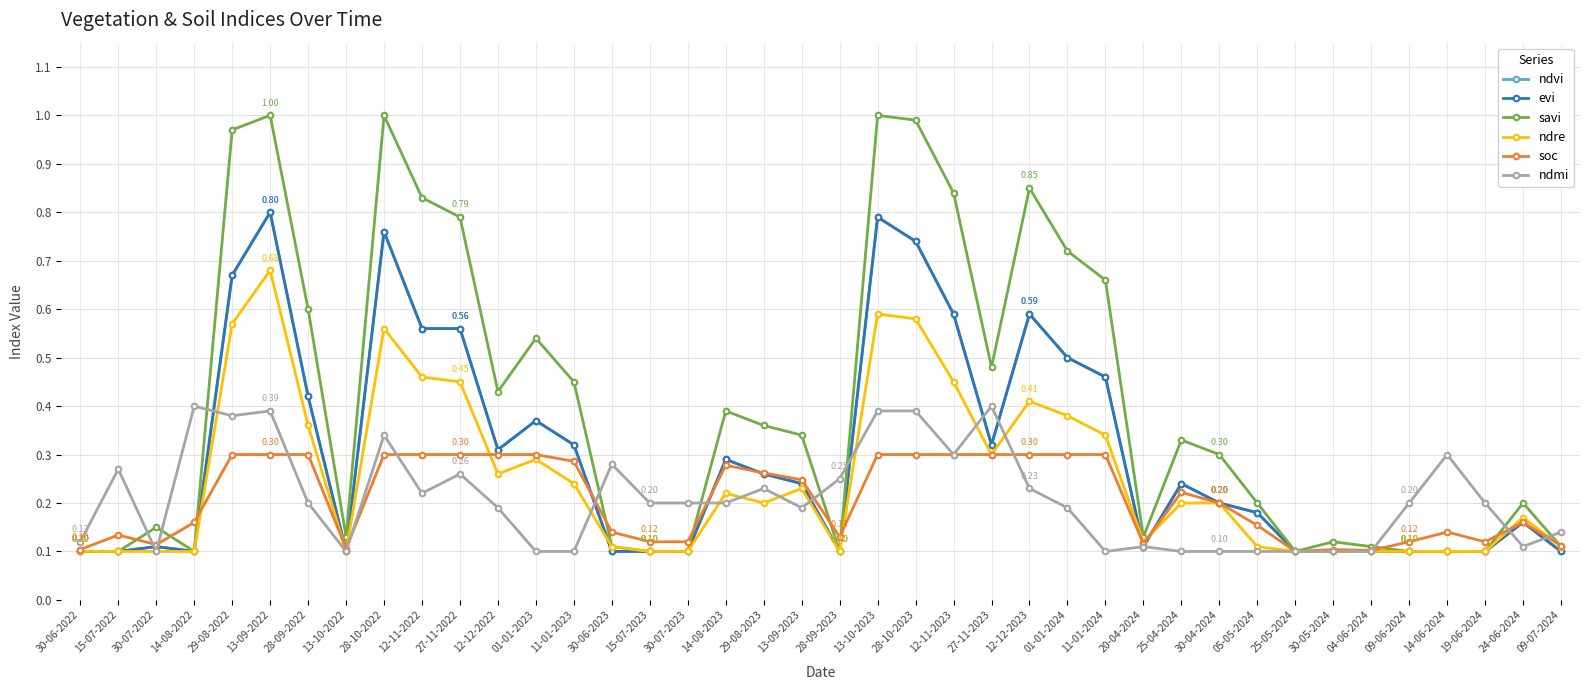

What is the maximum value shown in the chart?

1.0